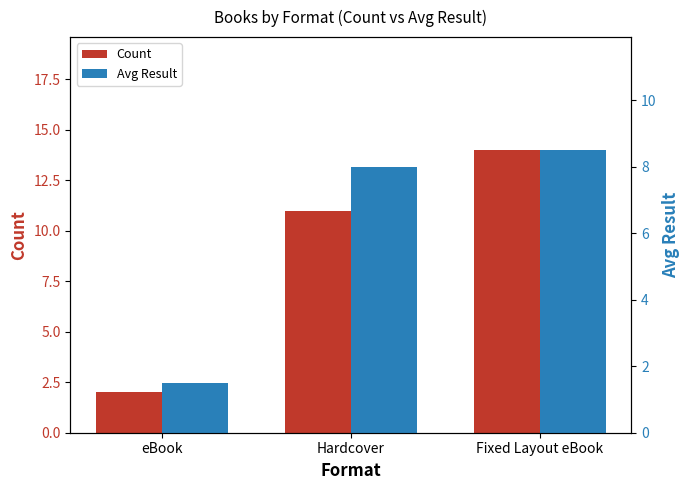

Reading left to right, transcribe all the data shown in this chart.

Count: 2.0	11.0	14.0
Avg Result: 1.5	8.0	8.5